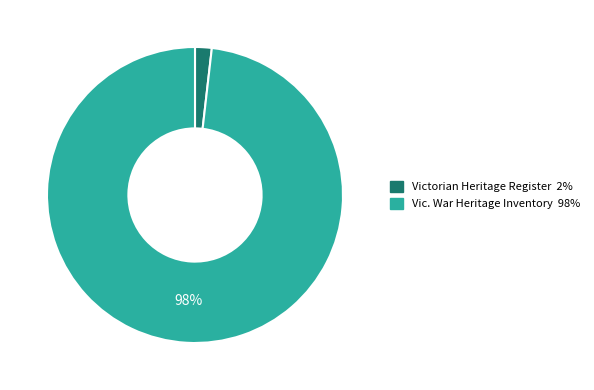

Is the sum of Vic. War Heritage Inventory and Victorian Heritage Register greater than half?

Yes